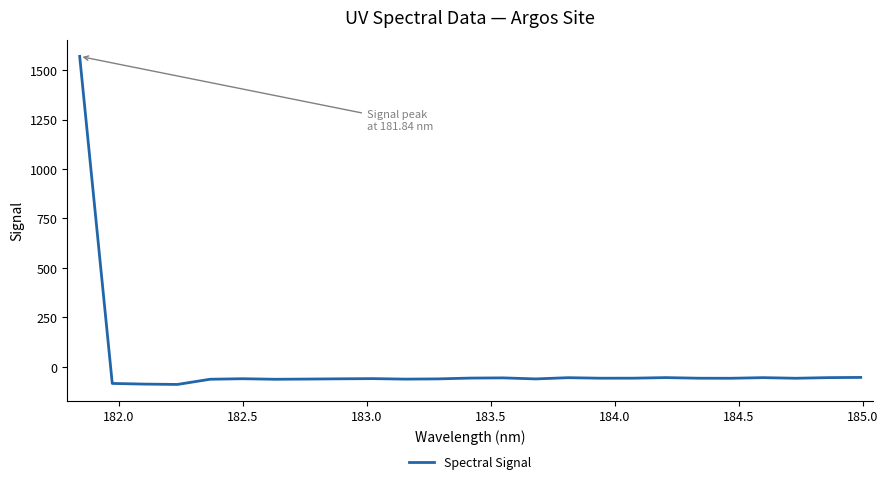

What is the smallest value displayed?

-89.0